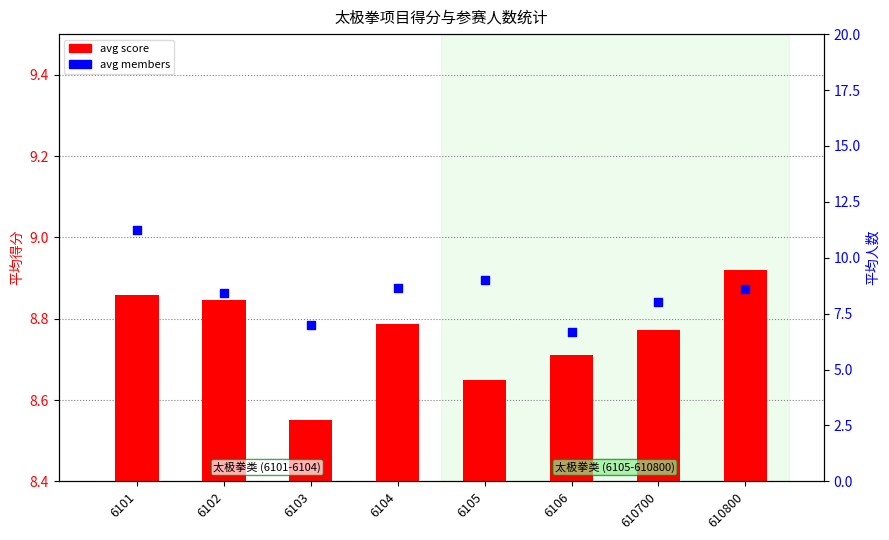

At which category is the sum across all series the highest?

6101